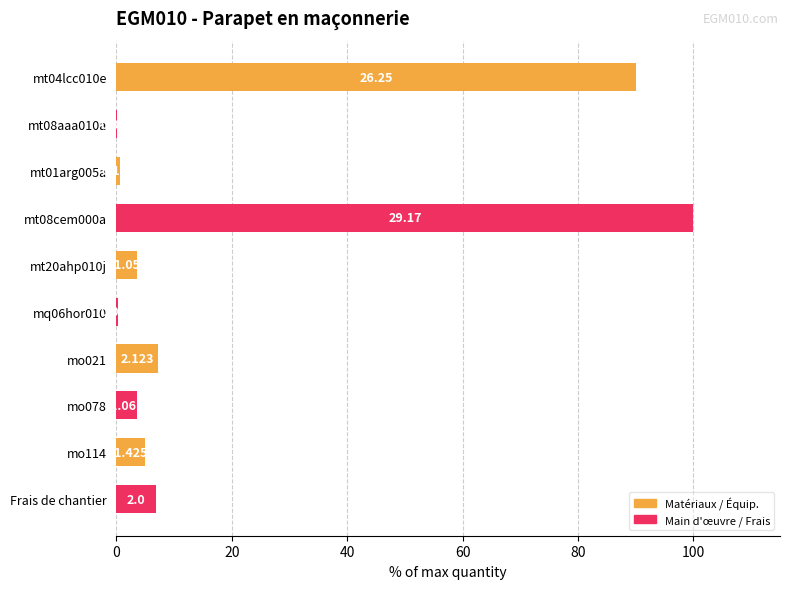

Are the bars horizontal?

Yes